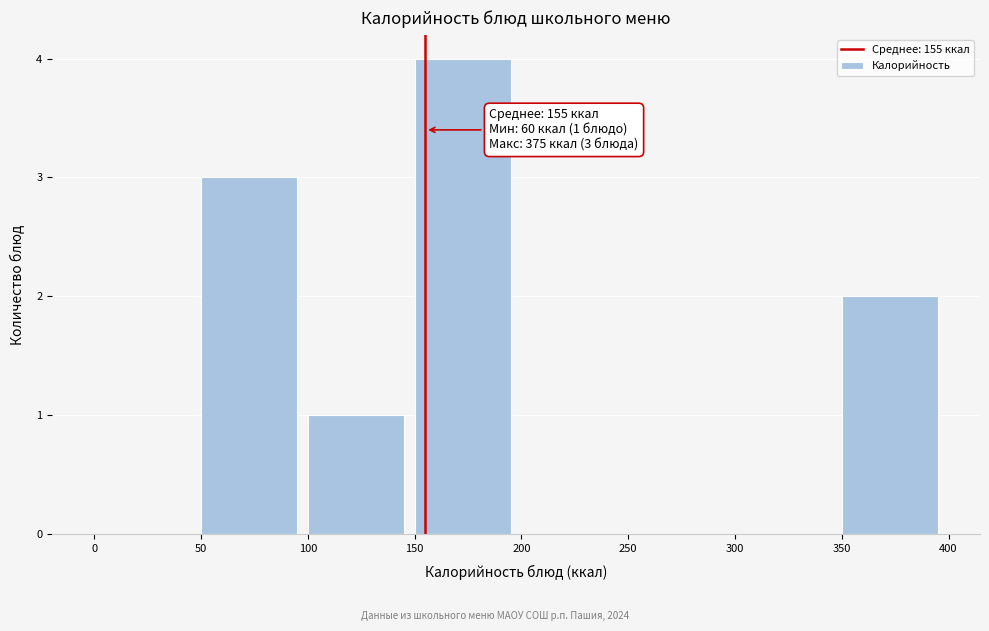

Over which range of the x-axis is the bar tallest?

150 to 200